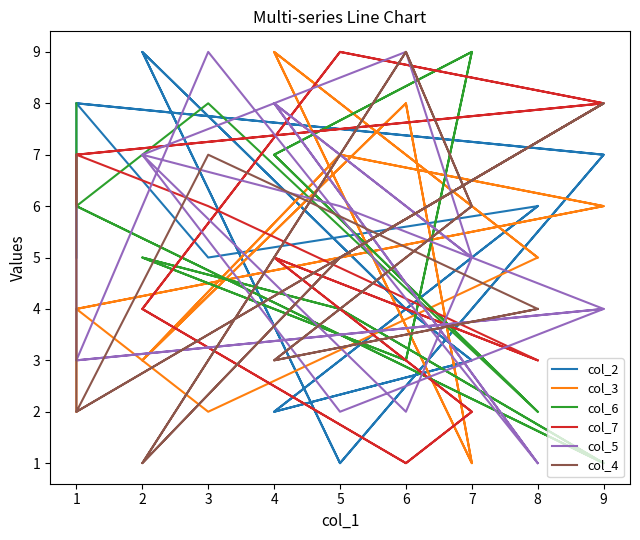

Between which two adjacent categories do col_7 and col_2 first intersect?

1 and 1